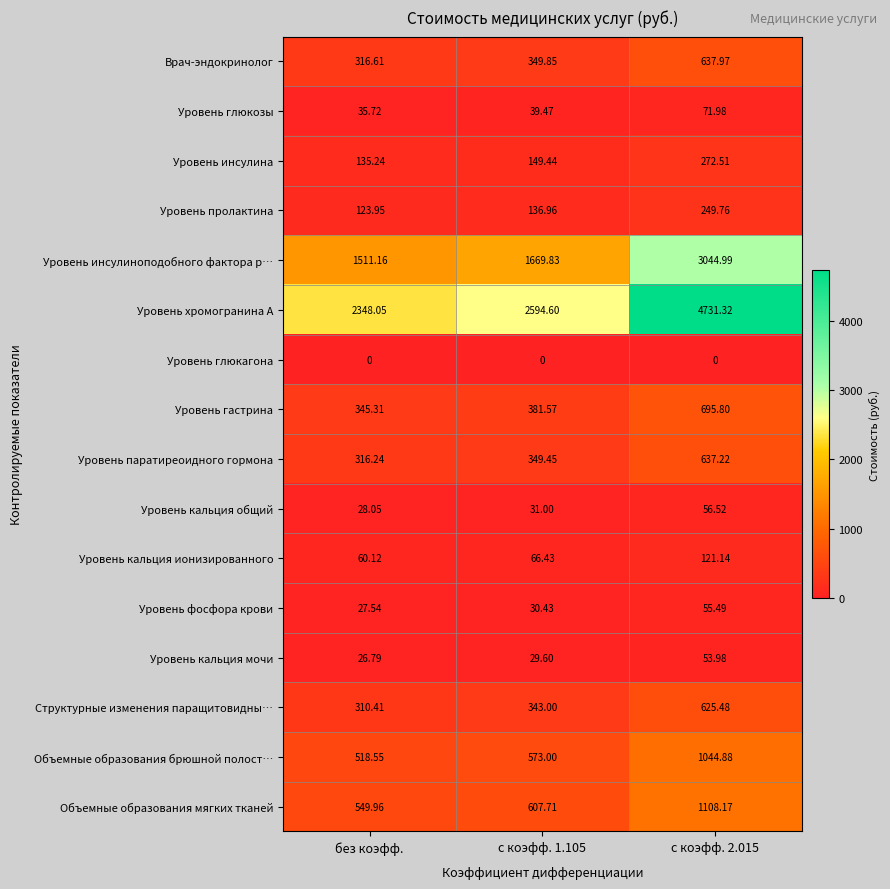

How many data points in Уровень пролактина are less than 136?

1